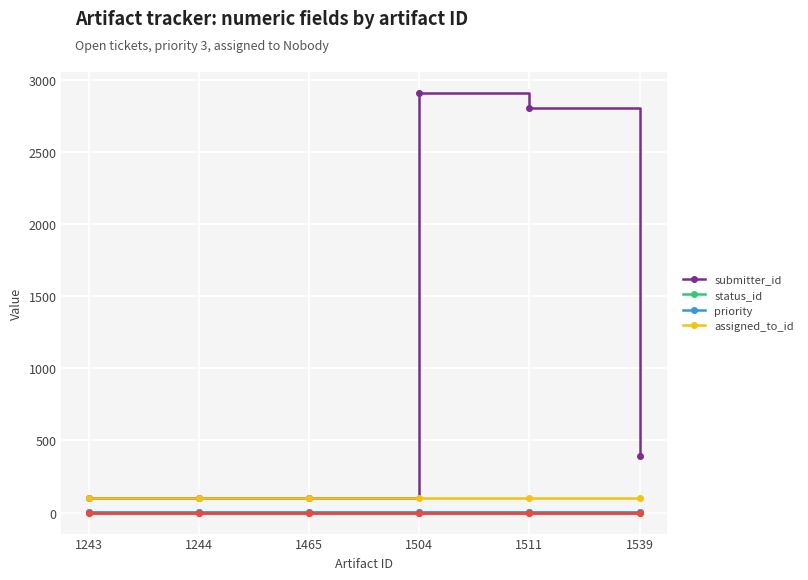

True or false: priority has more than 2 points higher than both neighbors.

False